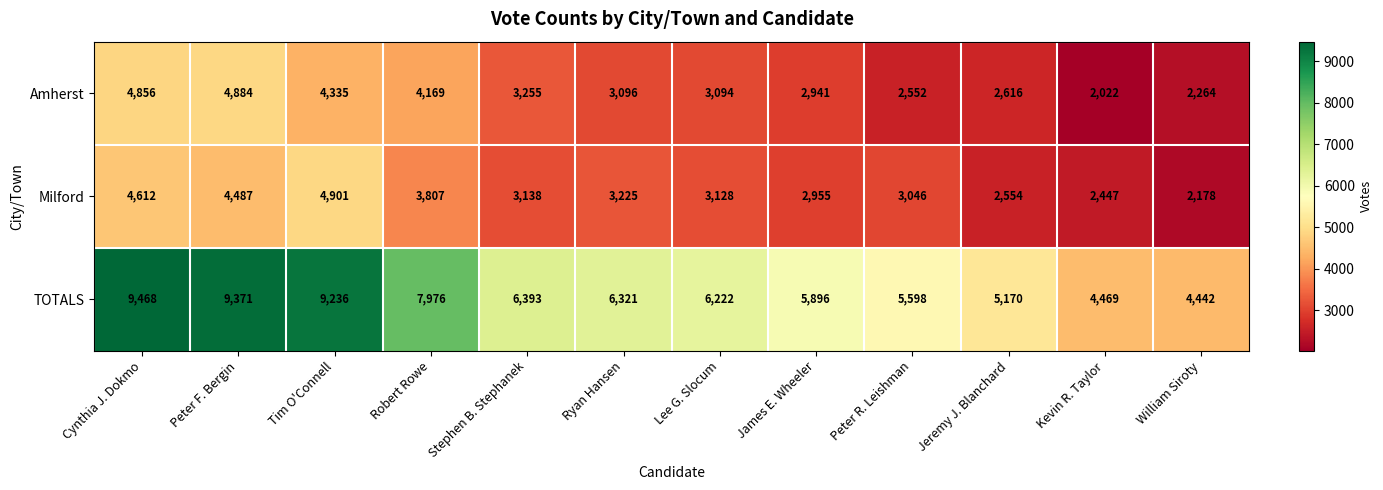

Rank the series by their maximum value, from lowest to highest.

Amherst, Milford, TOTALS